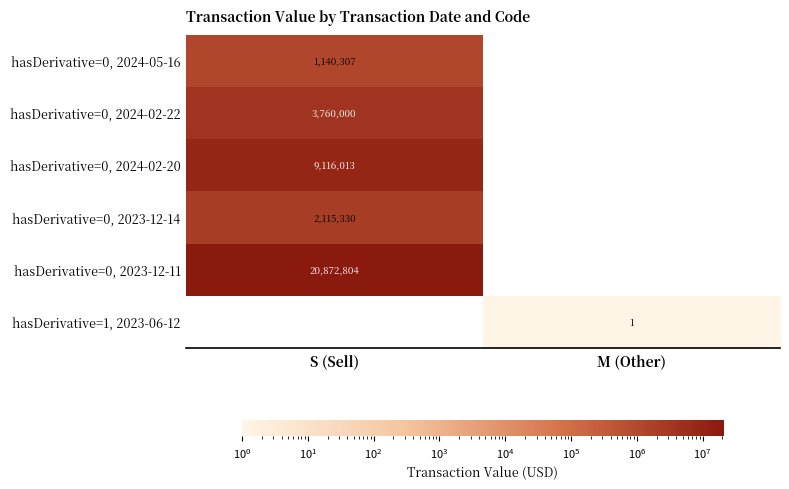

The value of hasDerivative=0, 2024-05-16 at S (Sell) is 1140307. True or false?

True